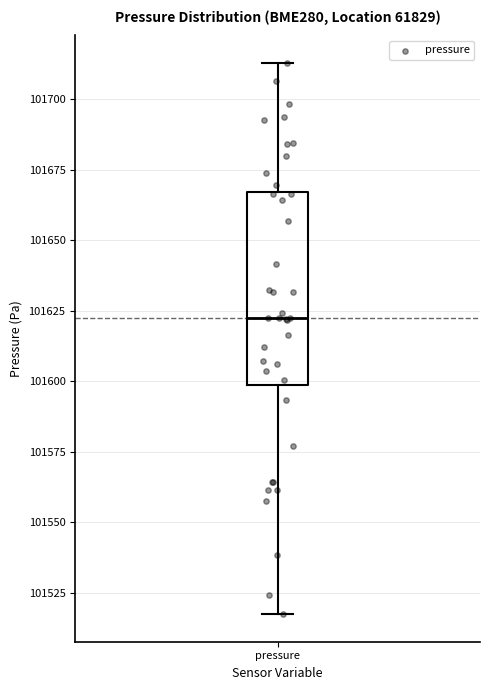

Where is the lower edge of the box for pressure on the y-axis? The values are not printed on the chart, so give them approximately, as read against the axis.

101600